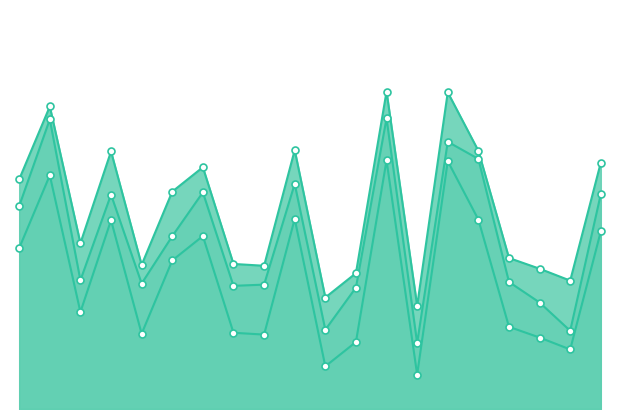

Which series has the widest spread of Y values?

v_pu